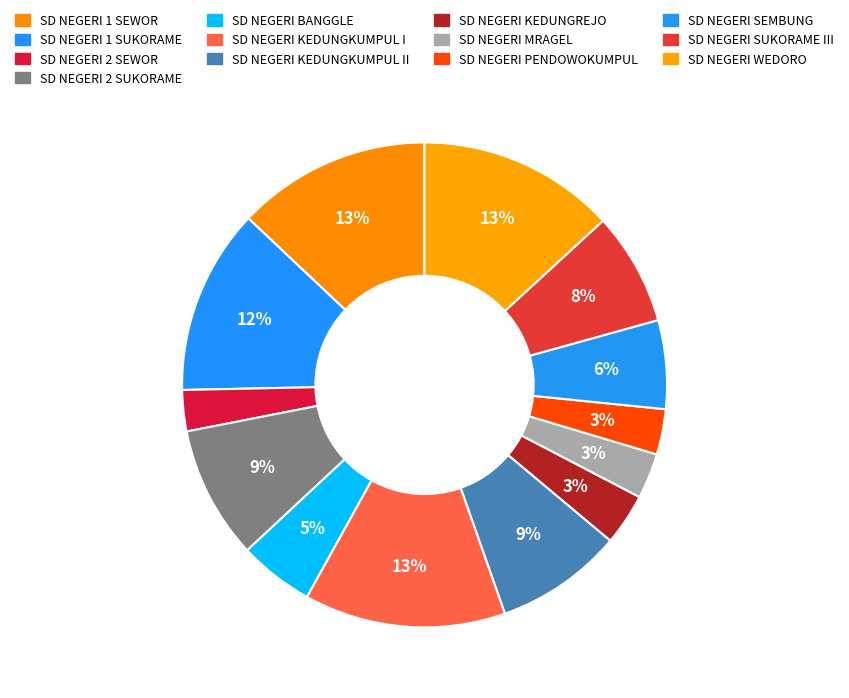

Which has a higher value, SD NEGERI KEDUNGKUMPUL I or SD NEGERI 1 SUKORAME?

SD NEGERI KEDUNGKUMPUL I